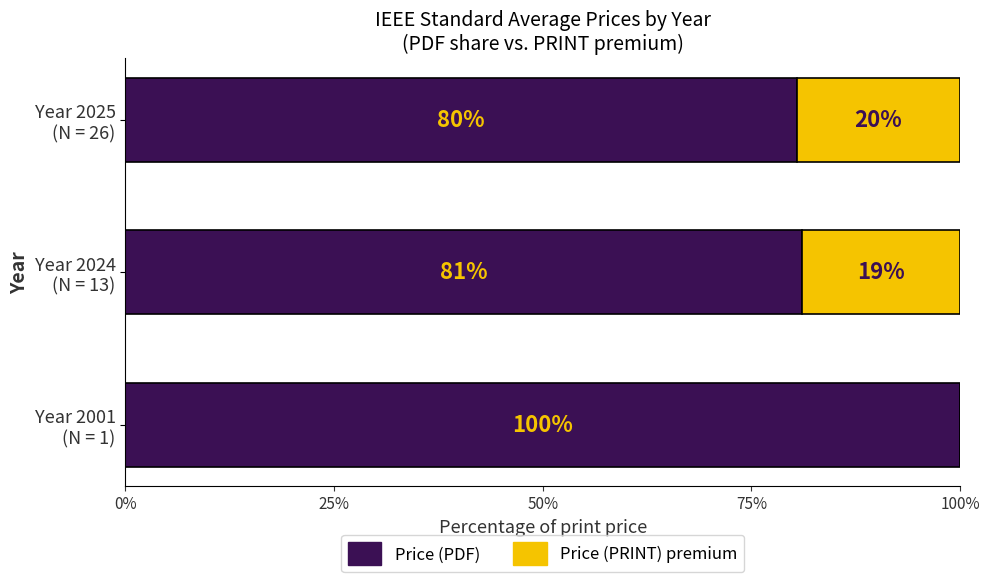

What is the highest value of the Price (PDF) series?

100.0